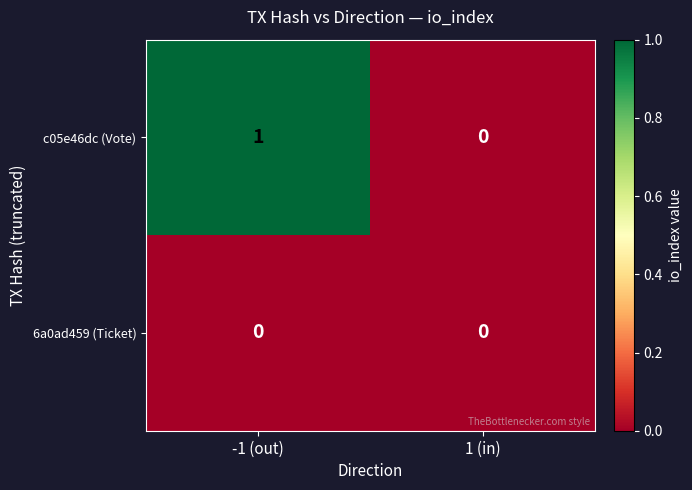

At which category is the sum across all series the highest?

-1 (out)